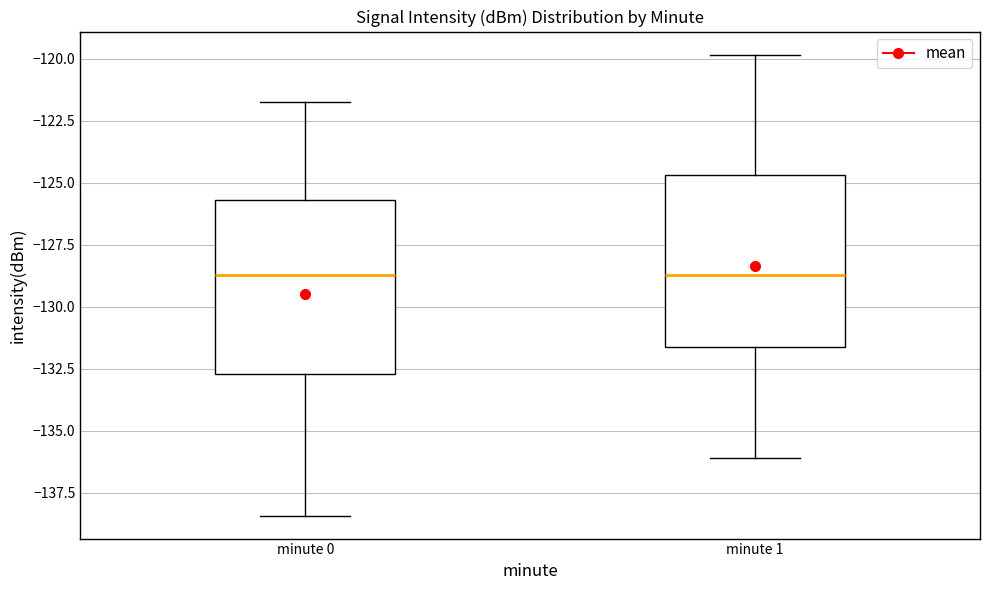

Where does the lower whisker of the box for minute 1 end on the y-axis? The values are not printed on the chart, so give them approximately, as read against the axis.

-136.0